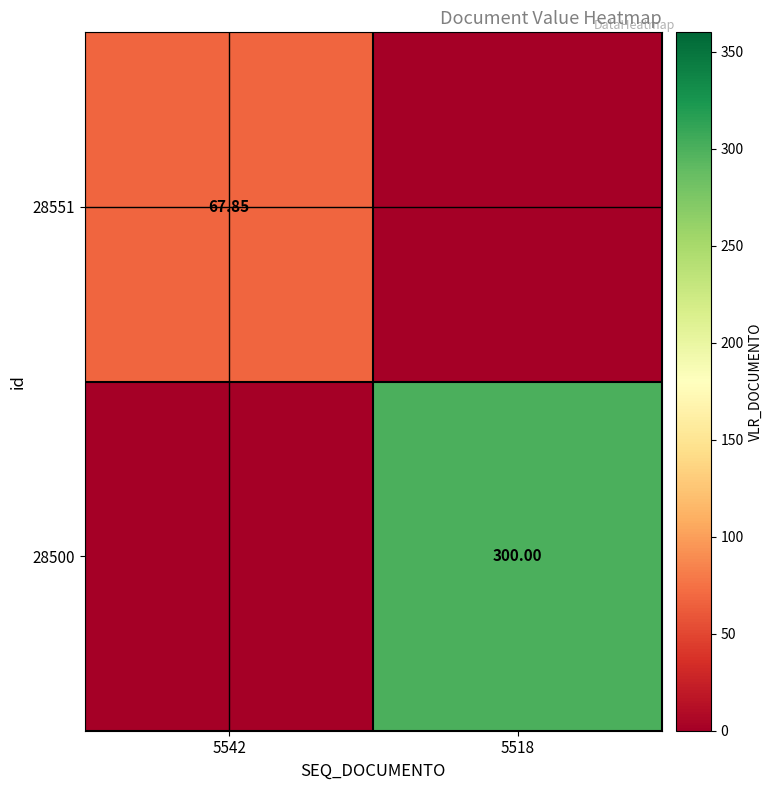

Is the value of 28500 at 5518 greater than the value of 28551 at 5542?

Yes